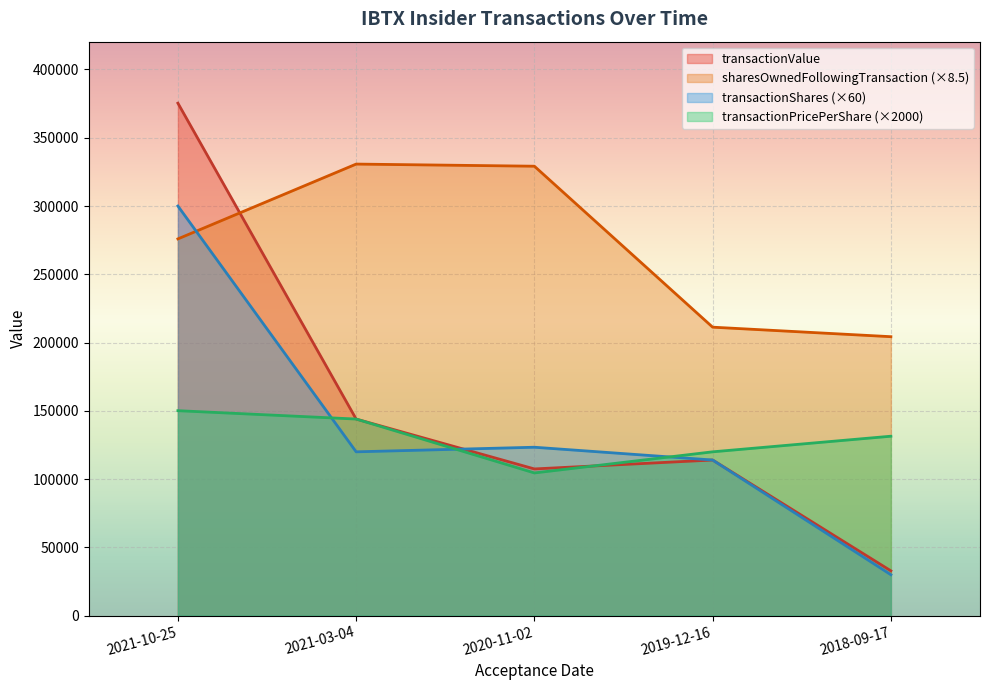

Where do transactionPricePerShare and transactionShares first cross each other?

2021-10-25 and 2021-03-04